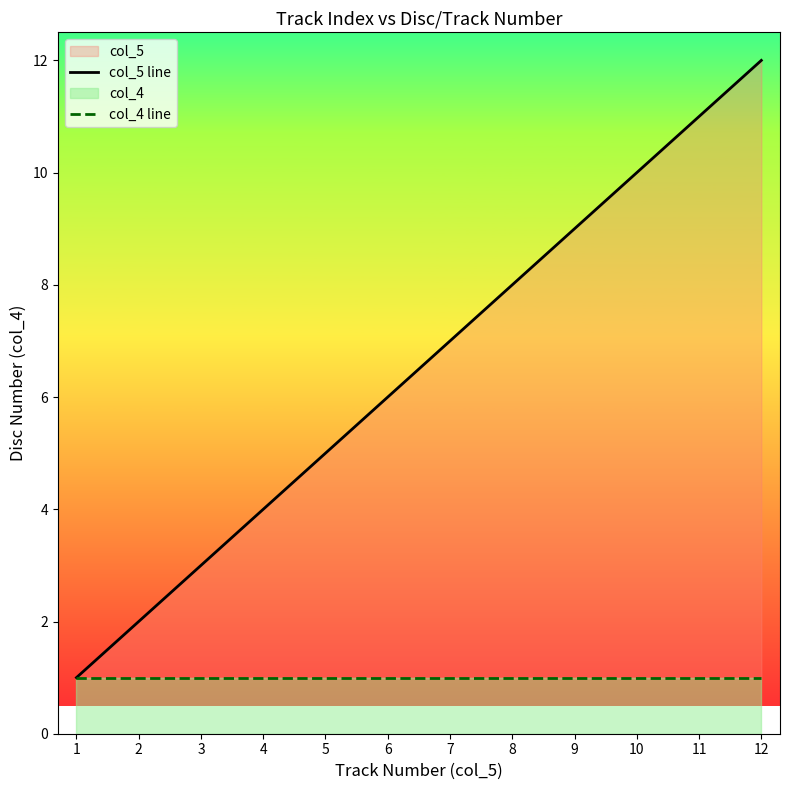

True or false: col_5 line has more than 0 interior local peaks.

False